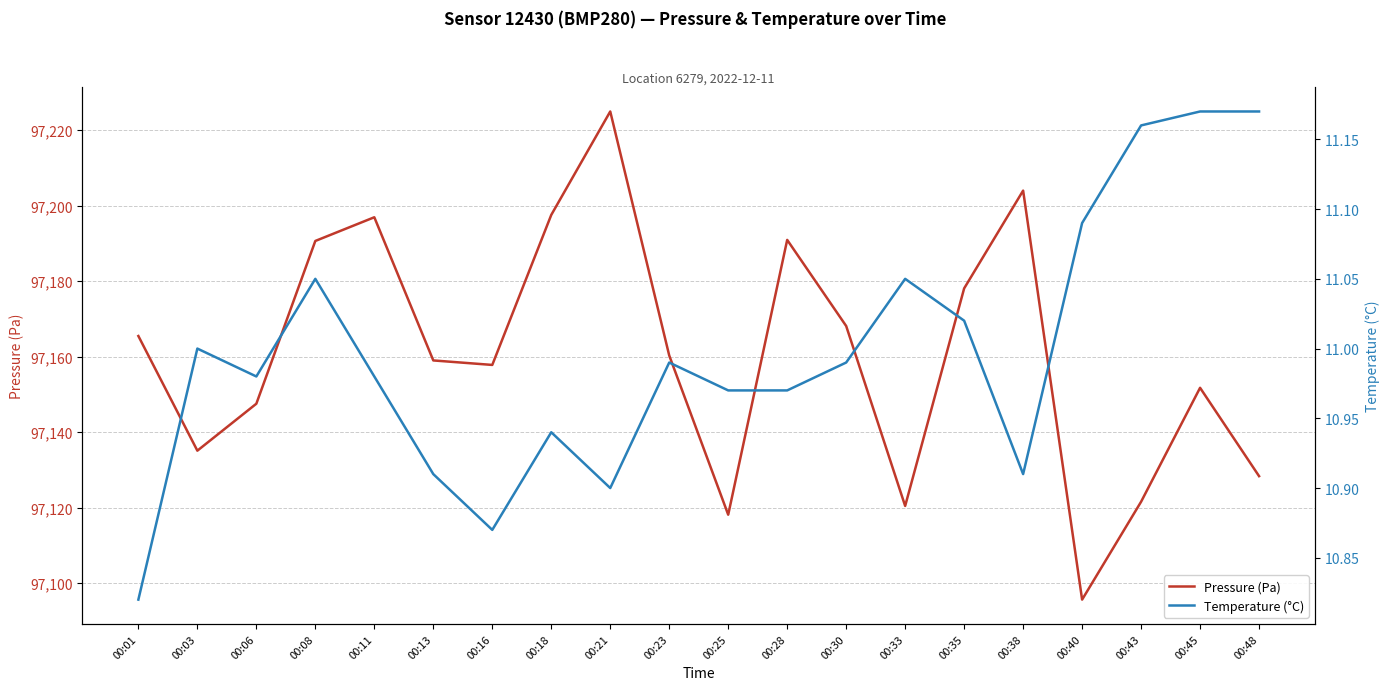

Rank the series at 00:21 from highest to lowest value.

Pressure (Pa), Temperature (°C)